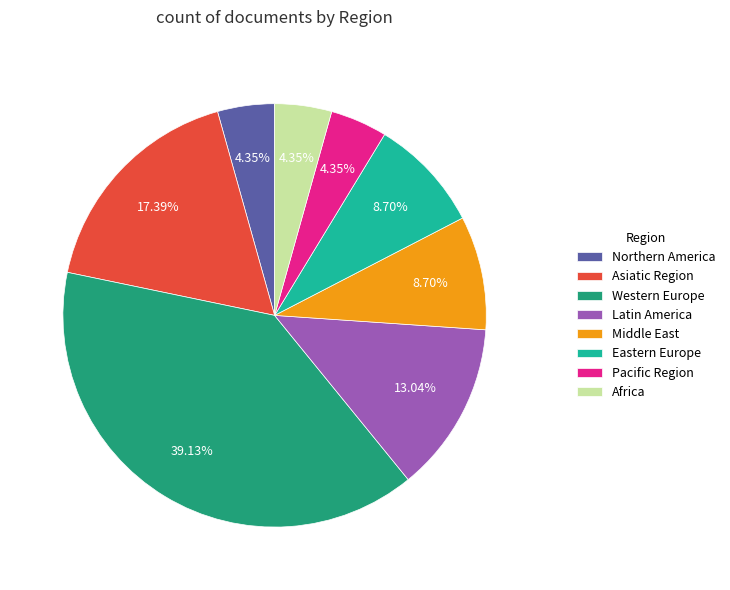

What is the ratio of the value at Eastern Europe to the value at Middle East?

1.0